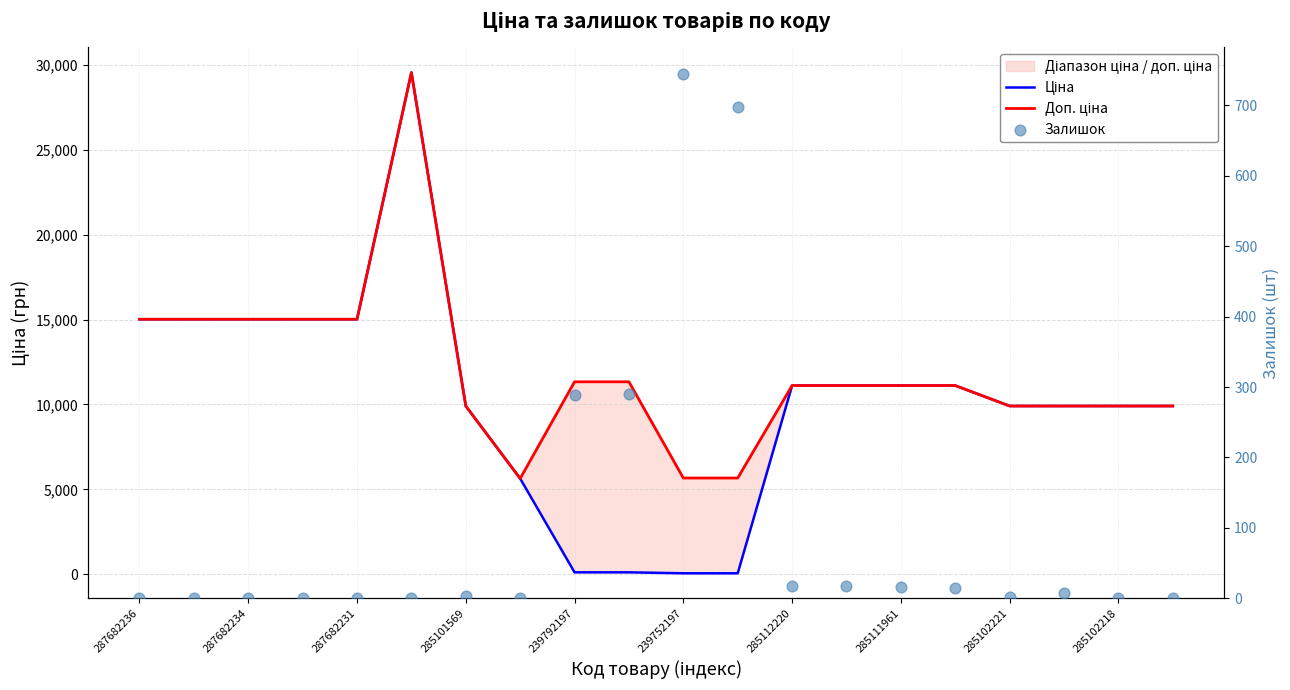

Which series contains the lowest Y value?

Залишок